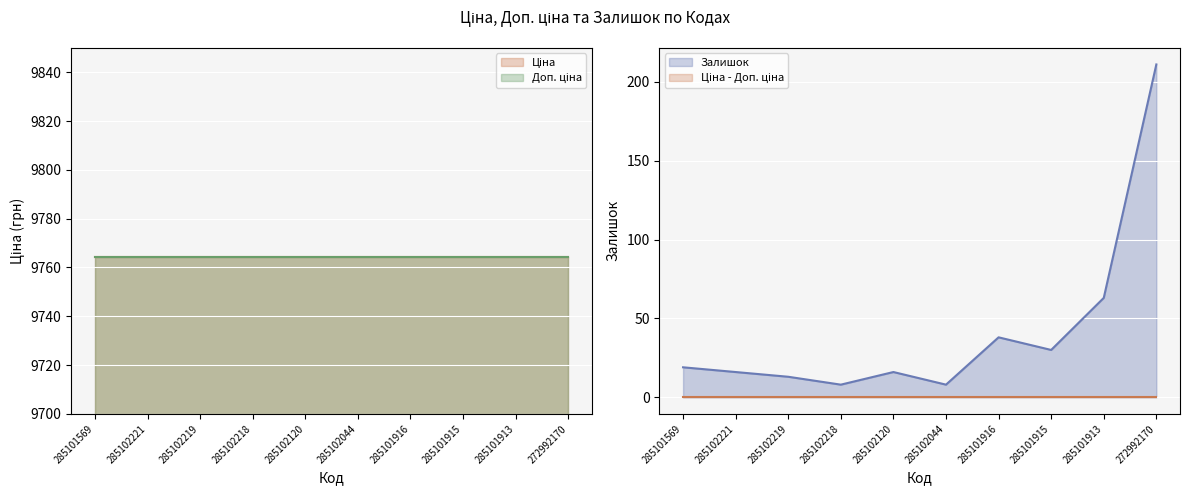

Reading left to right, transcribe all the data shown in this chart.

Ціна: 9764.4	9764.4	9764.4	9764.4	9764.4	9764.4	9764.4	9764.4	9764.4	9764.4
Доп. ціна: 9764.4	9764.4	9764.4	9764.4	9764.4	9764.4	9764.4	9764.4	9764.4	9764.4
Залишок: 19.0	16.0	13.0	8.0	16.0	8.0	38.0	30.0	63.0	211.0